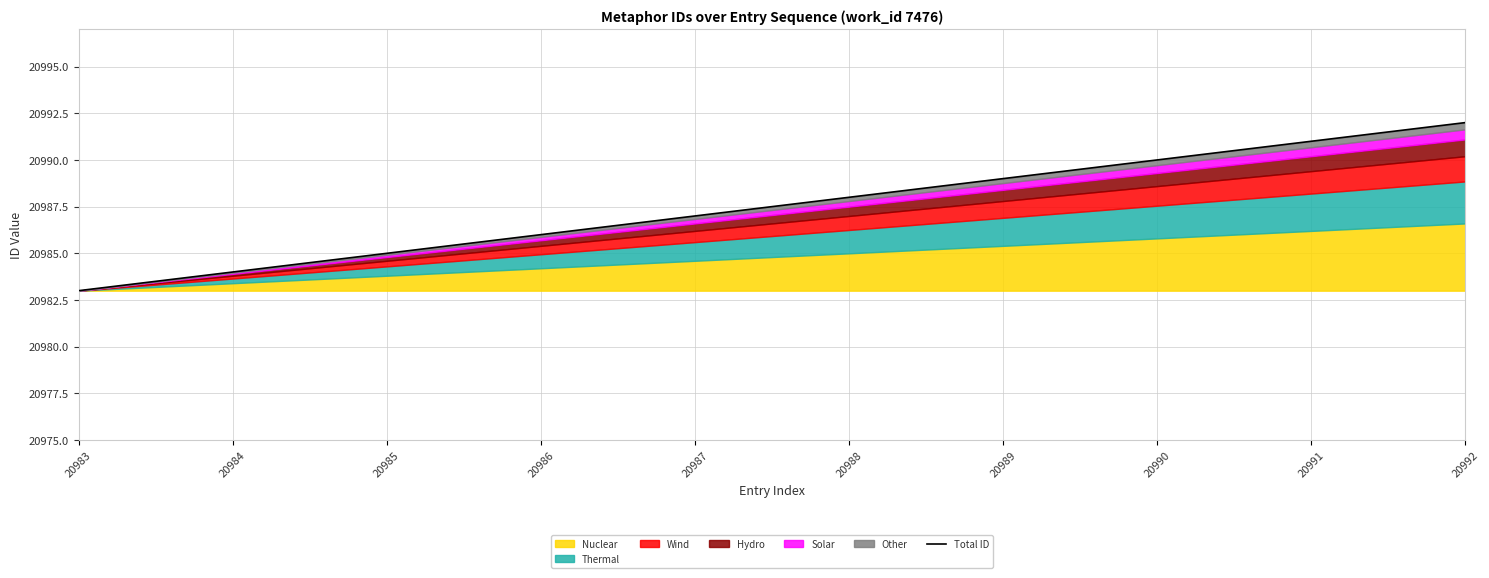

True or false: the data has more than 2 interior local peaks.

False